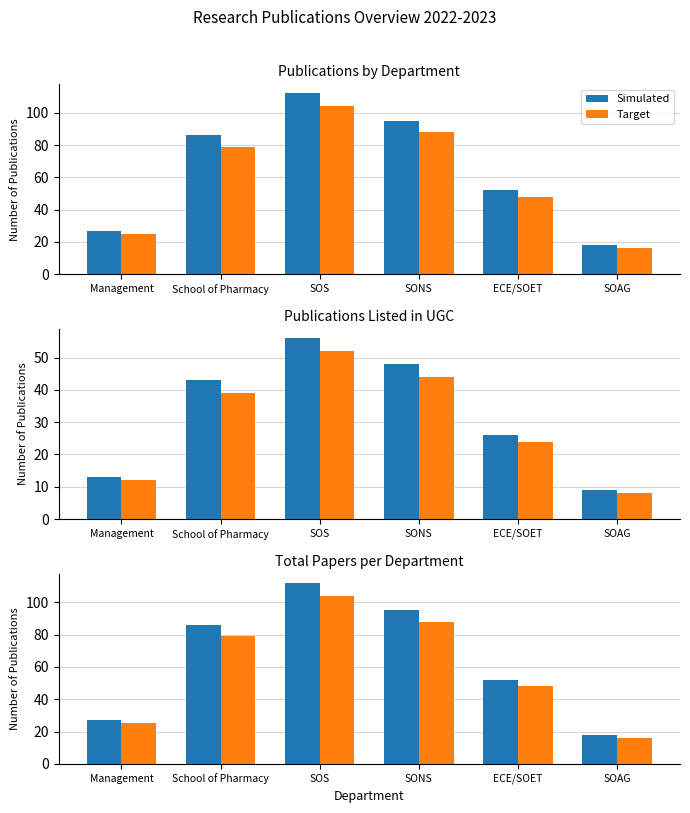

Is it true that Target equals 79 at School of Pharmacy?

True